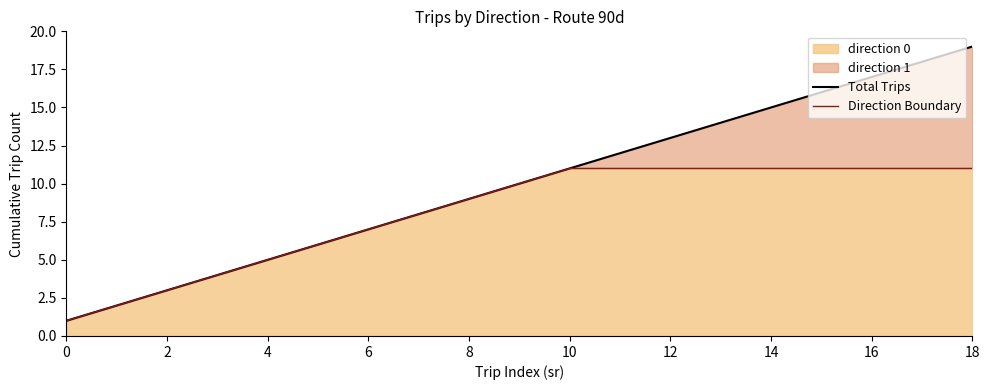

The direction 0 series shows 1 at 0. True or false?

True